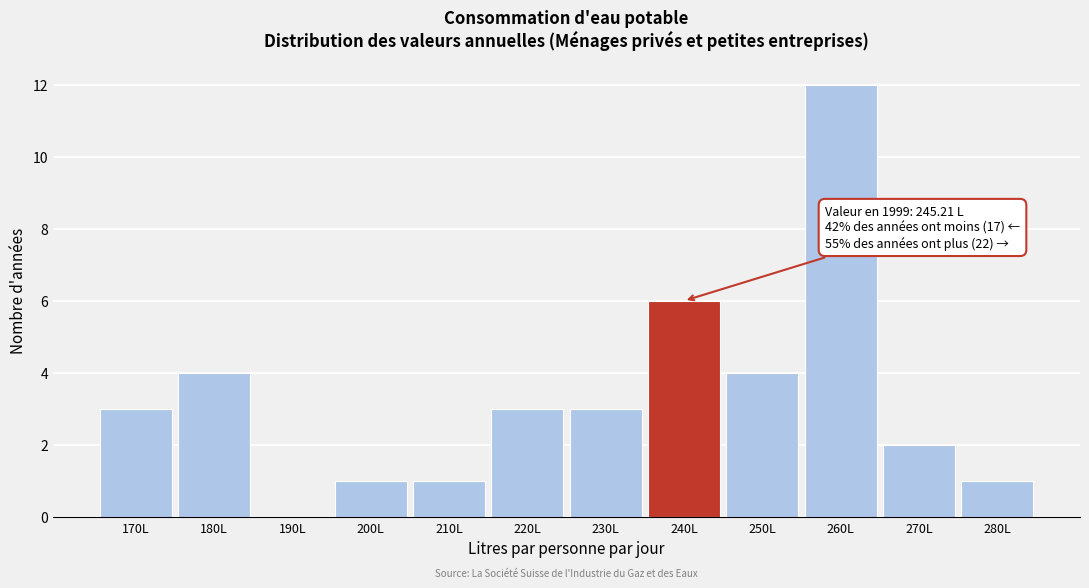

Reading left to right, extract all data points from this chart.

170L=3	180L=4	190L=0	200L=1	210L=1	220L=3	230L=3	240L=6	250L=4	260L=12	270L=2	280L=1